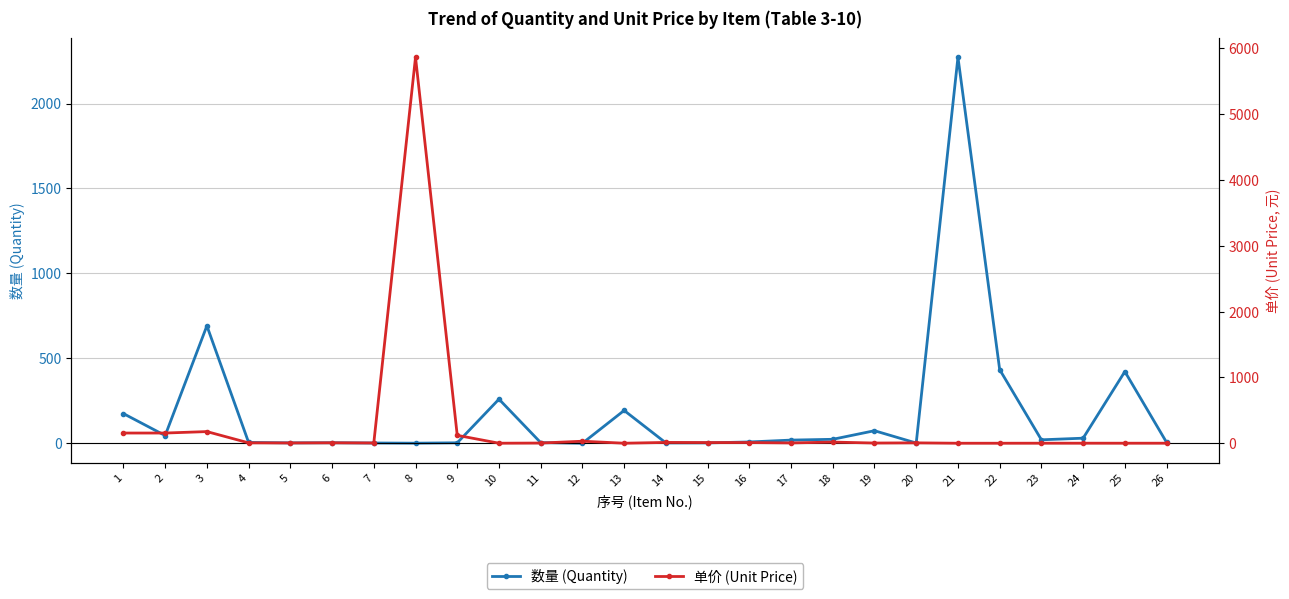

What is the value of the 单价 (Unit Price) point at the 15th from the left?

10.5